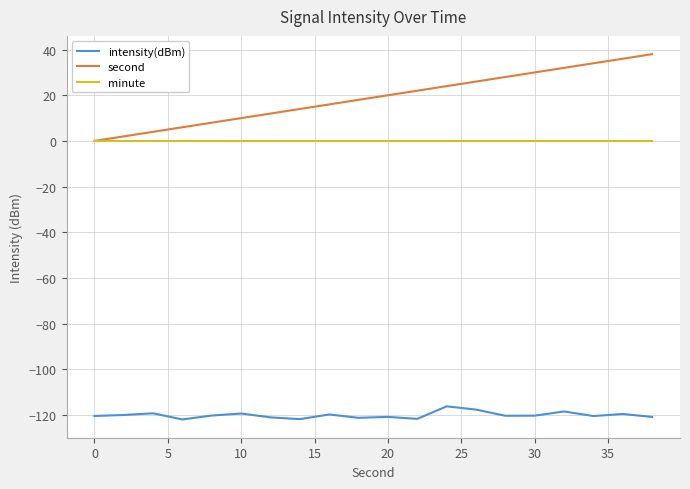

List the series in order of their peak value, highest first.

second, minute, intensity(dBm)